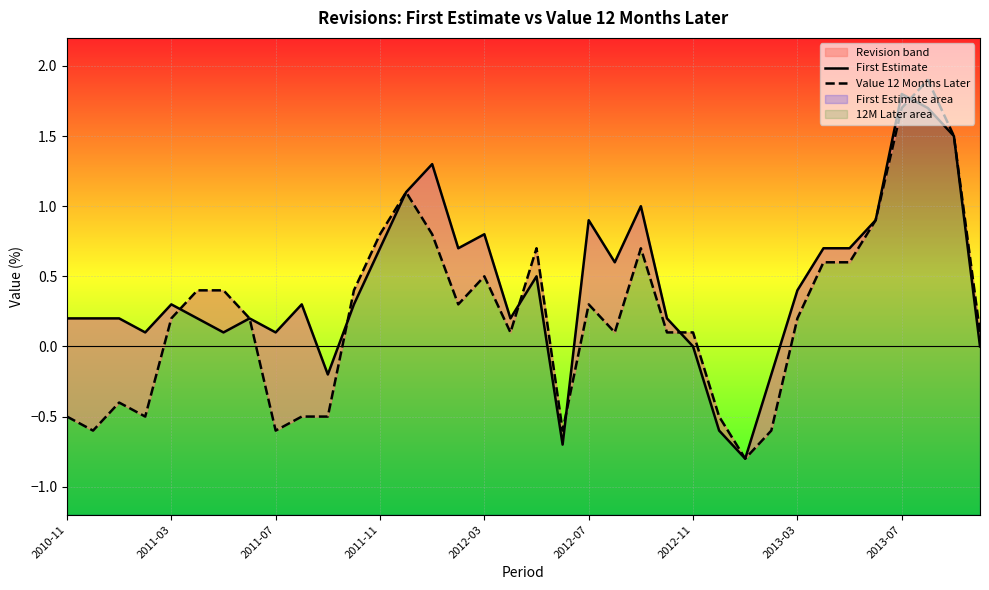

Does the chart display data point markers on the line(s)?

No